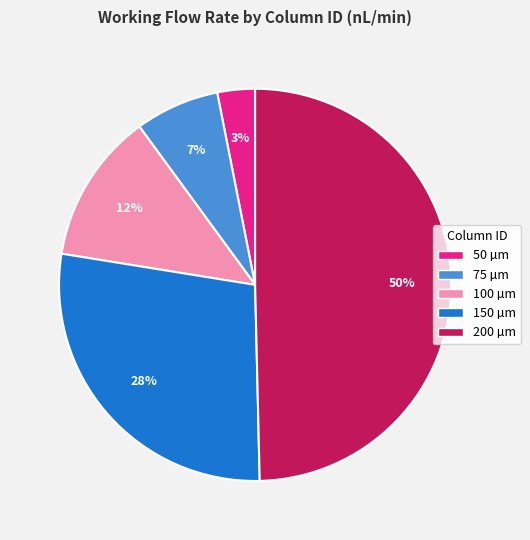

What percentage is the 50 µm slice, to the nearest percent?

3%